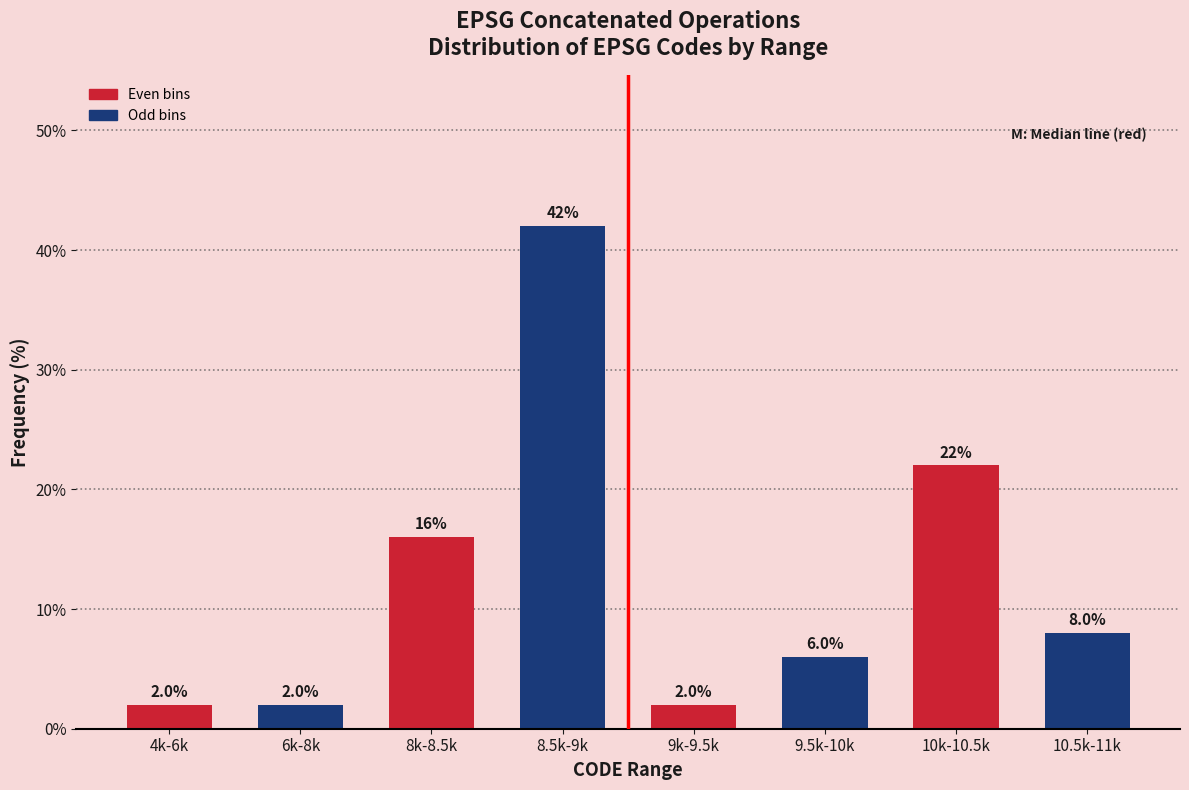

Reading left to right, what are all the values shown in this chart?

4k-6k=2	6k-8k=2	8k-8.5k=16	8.5k-9k=42	9k-9.5k=2	9.5k-10k=6	10k-10.5k=22	10.5k-11k=8